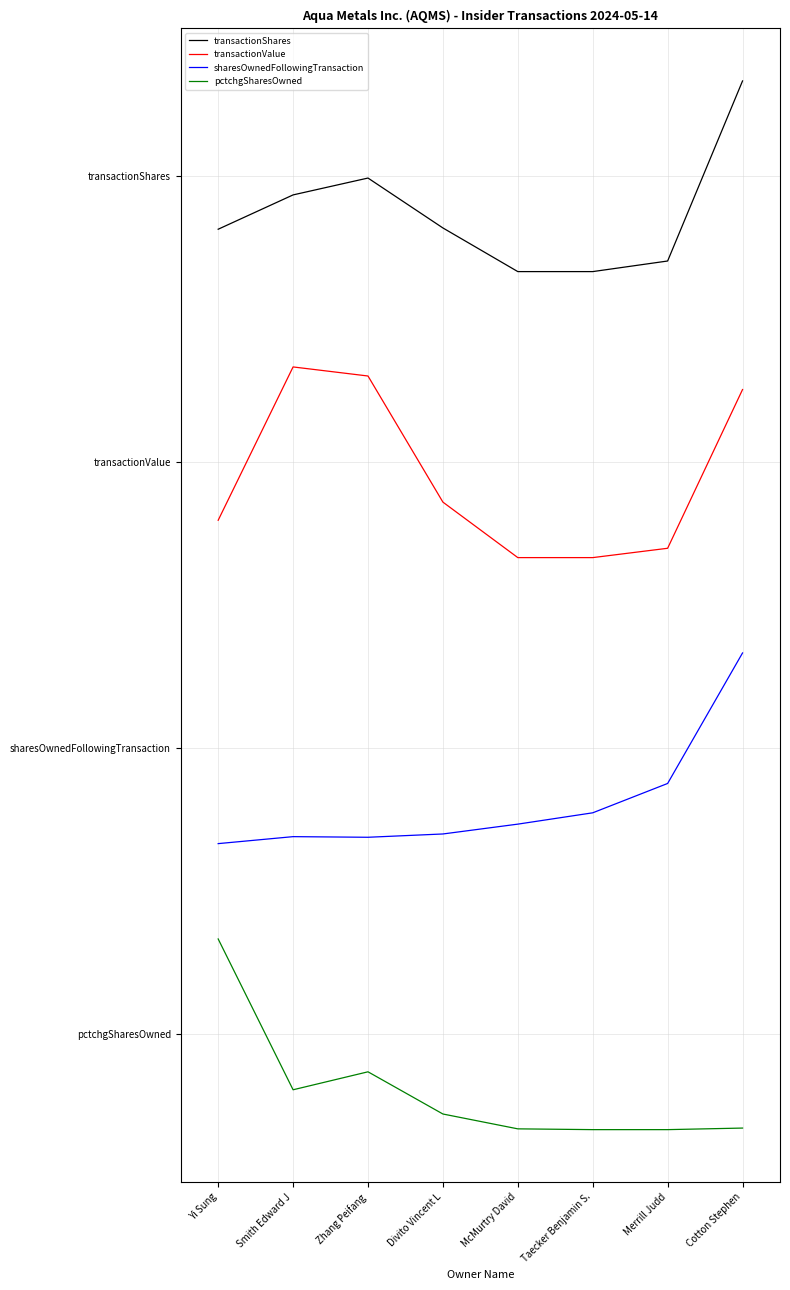

What is the approximate value of pctchgSharesOwned at Merrill Judd?

-1.0